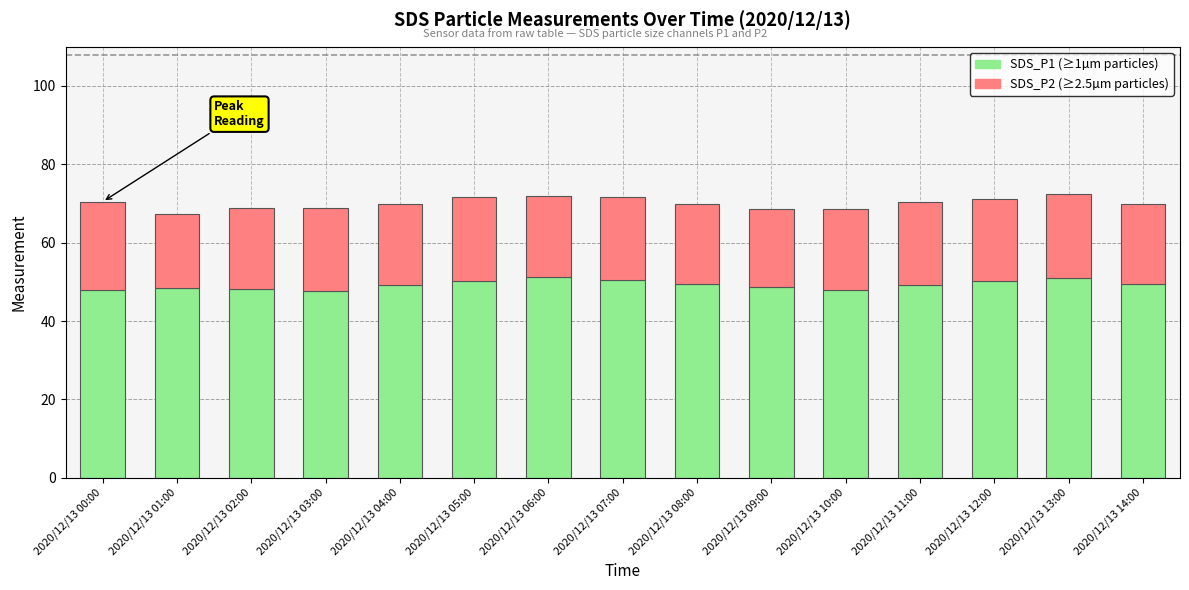

What is the total value across all series at 2020/12/13 10:00?

68.6